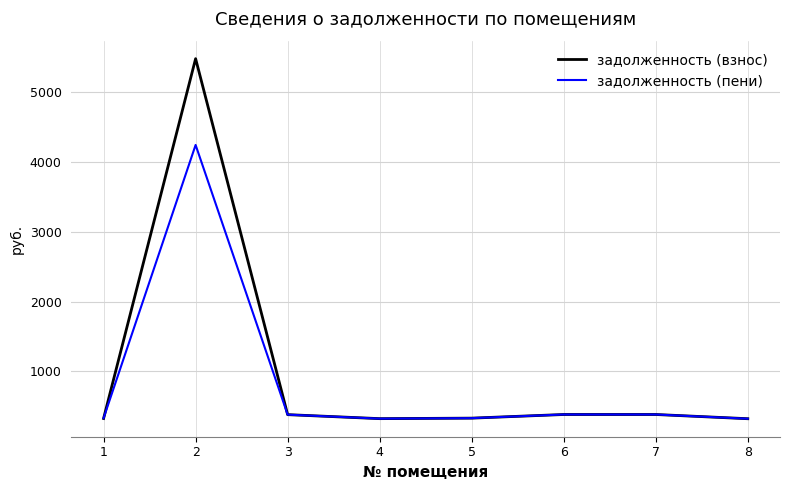

Is the value of задолженность (пени) at 2 greater than the value of задолженность (взнос) at 1?

Yes